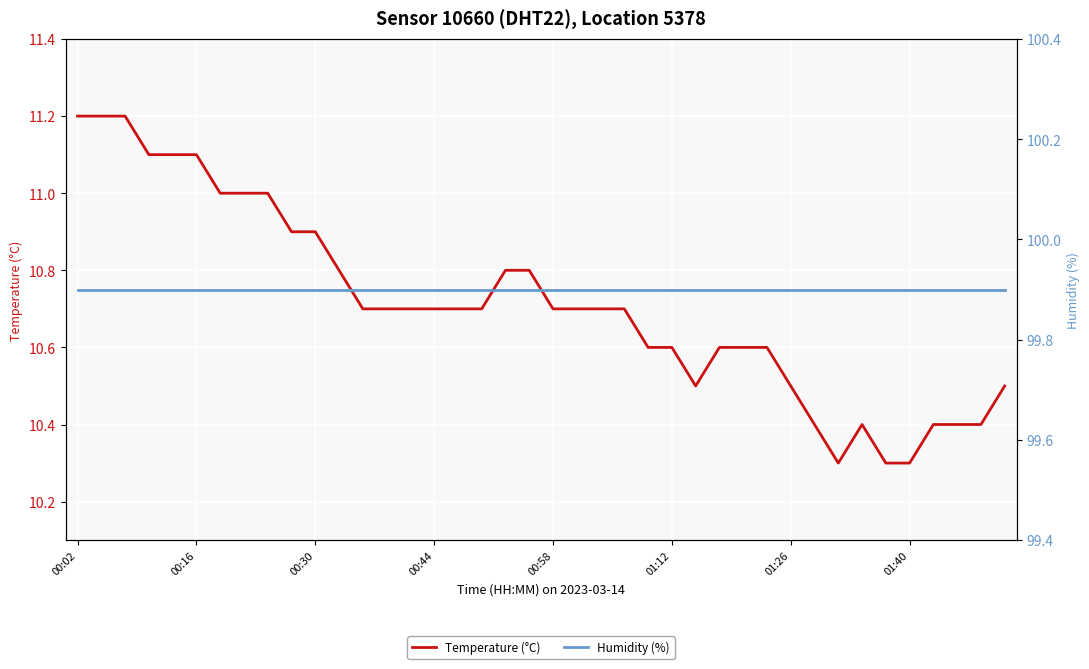

The value of Temperature (°C) at 37 is 18.5. True or false?

False